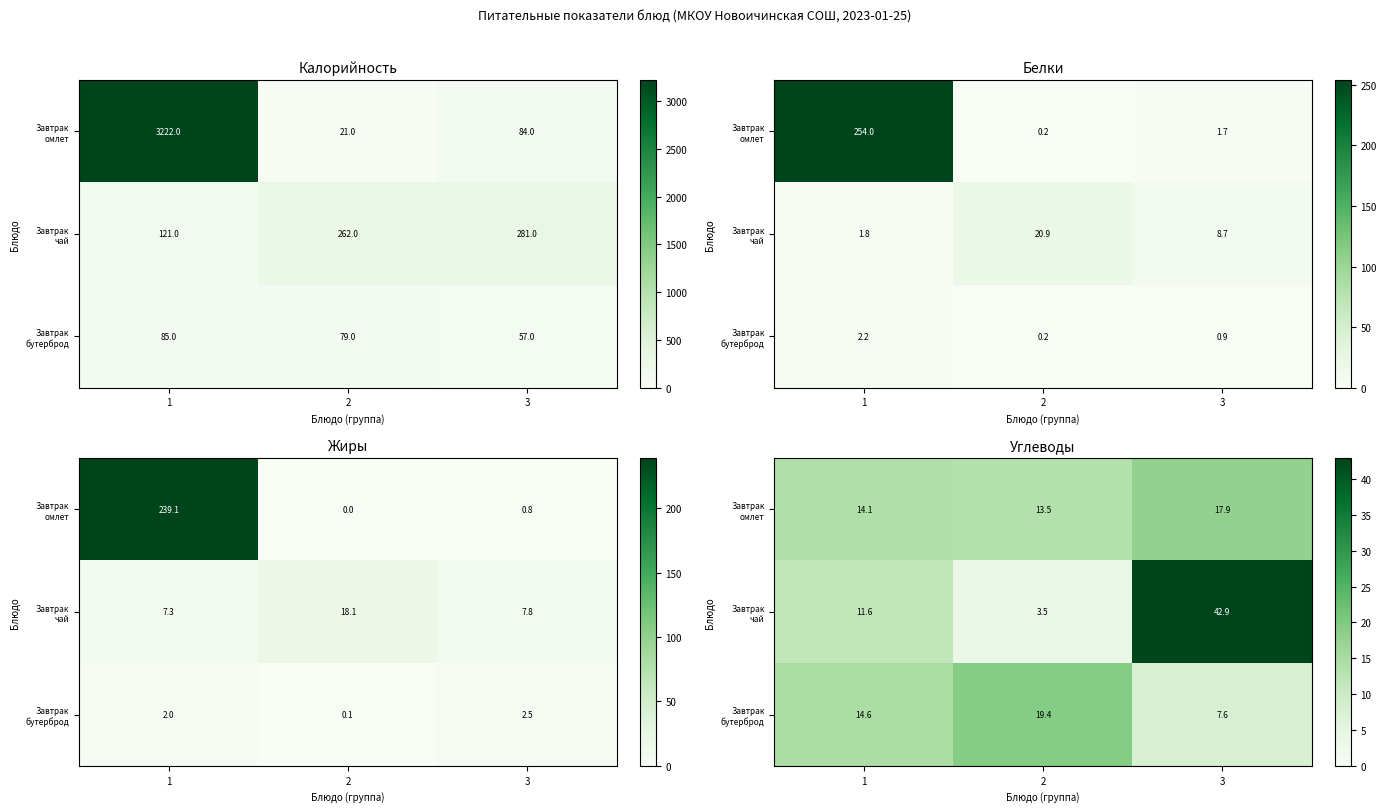

What is the maximum value for Завтрак чай?

42.9